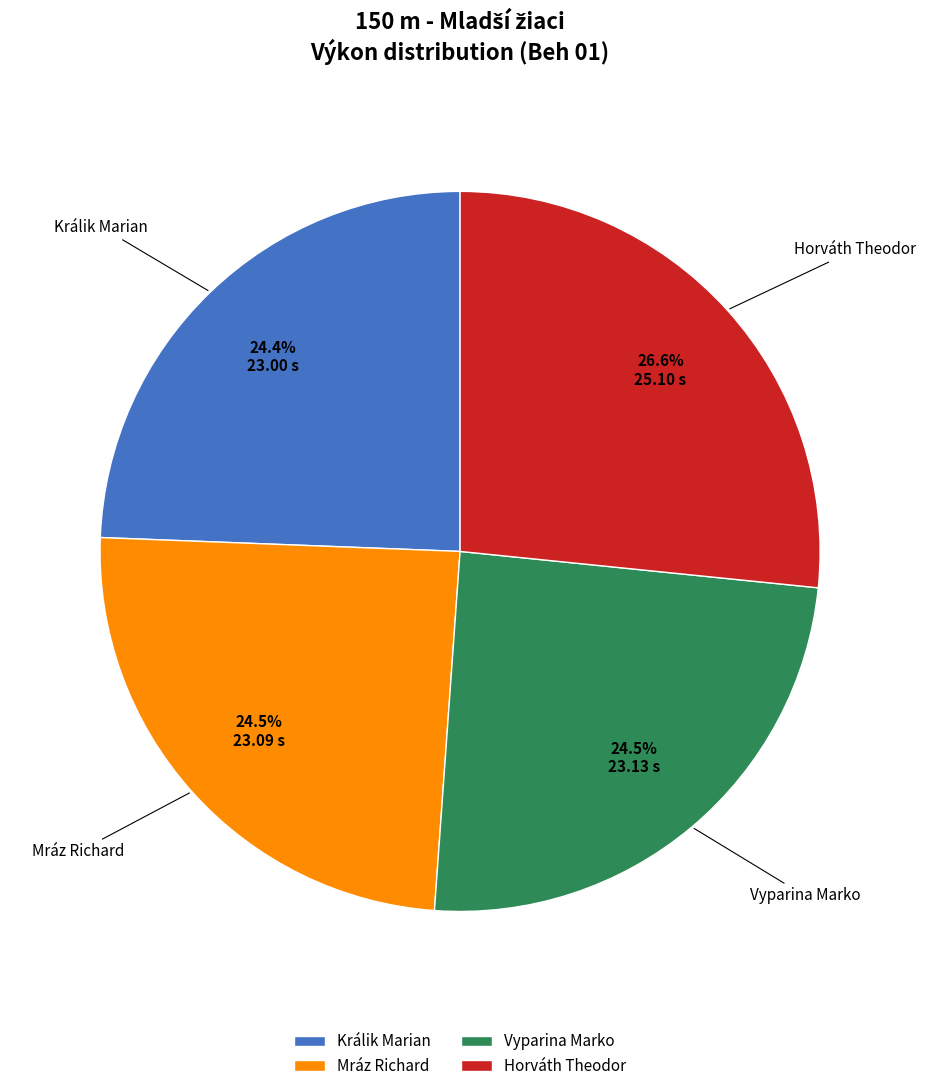

Which category has the biggest portion of the pie?

Horváth Theodor